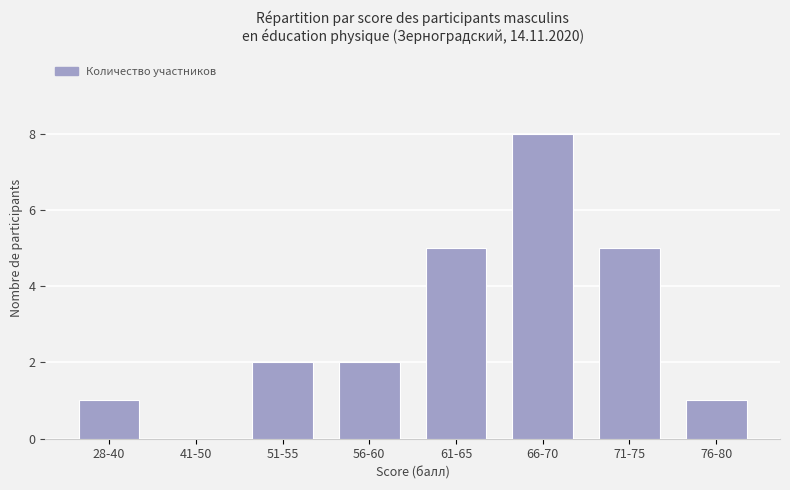

Which category has the highest value across all series?

66-70